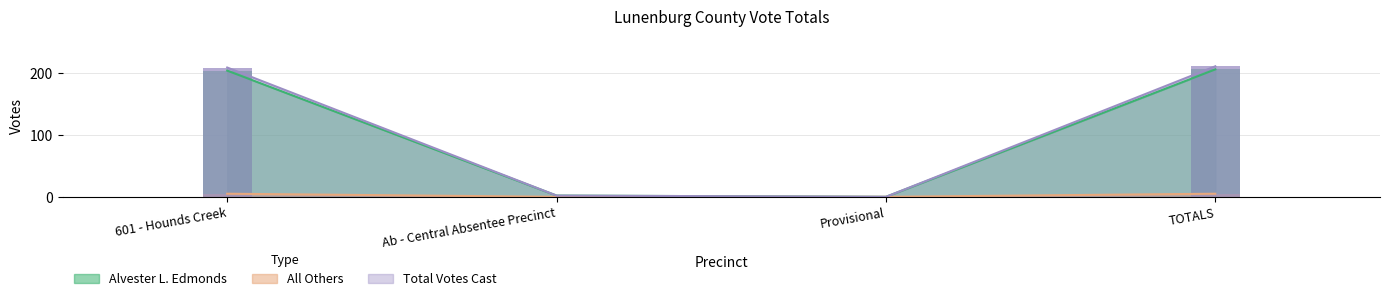

Which series has the widest spread of values?

Total Votes Cast